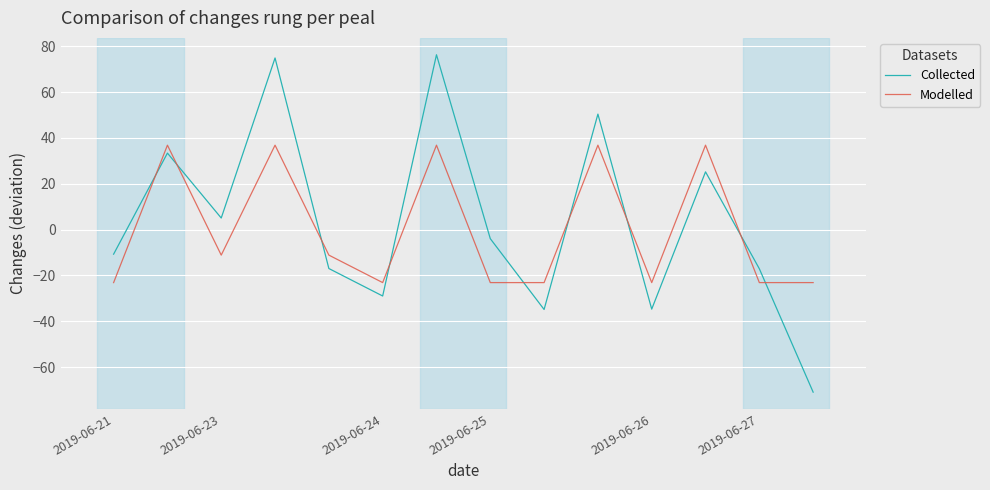

What is the difference between the maximum and minimum values in the Collected series?

147.3